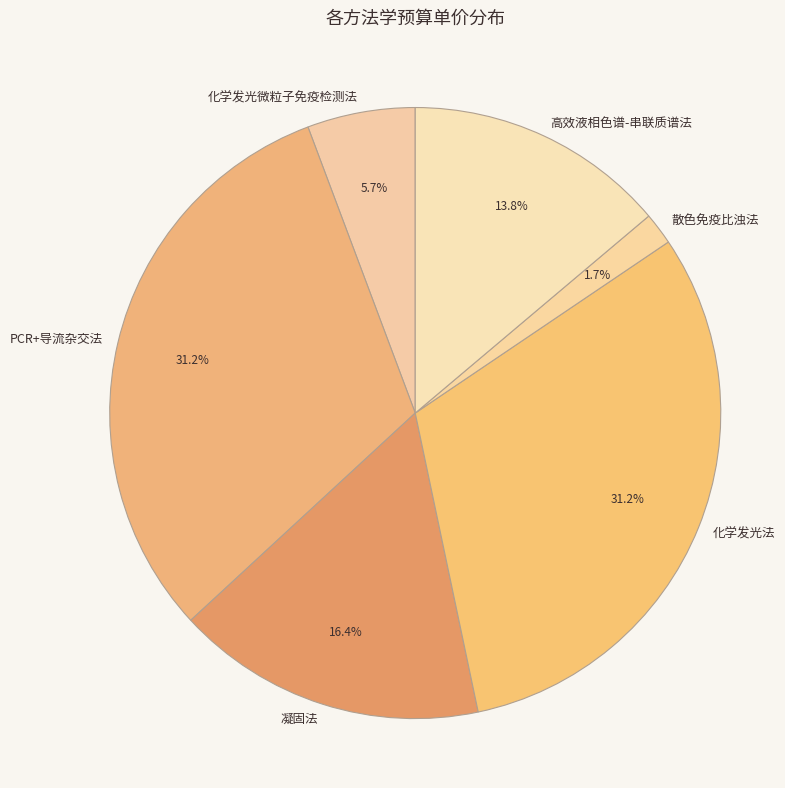

Combined, what portion of the pie is 凝固法 and 化学发光法?

47.6%